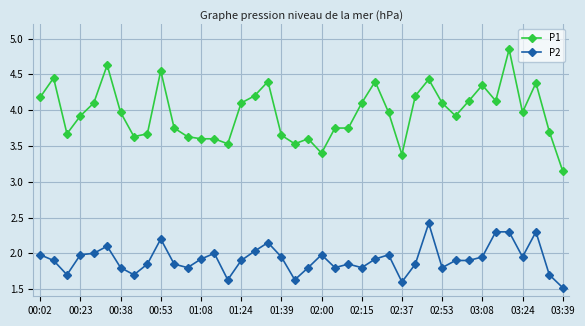

True or false: P2 and P1 intersect in this chart.

False